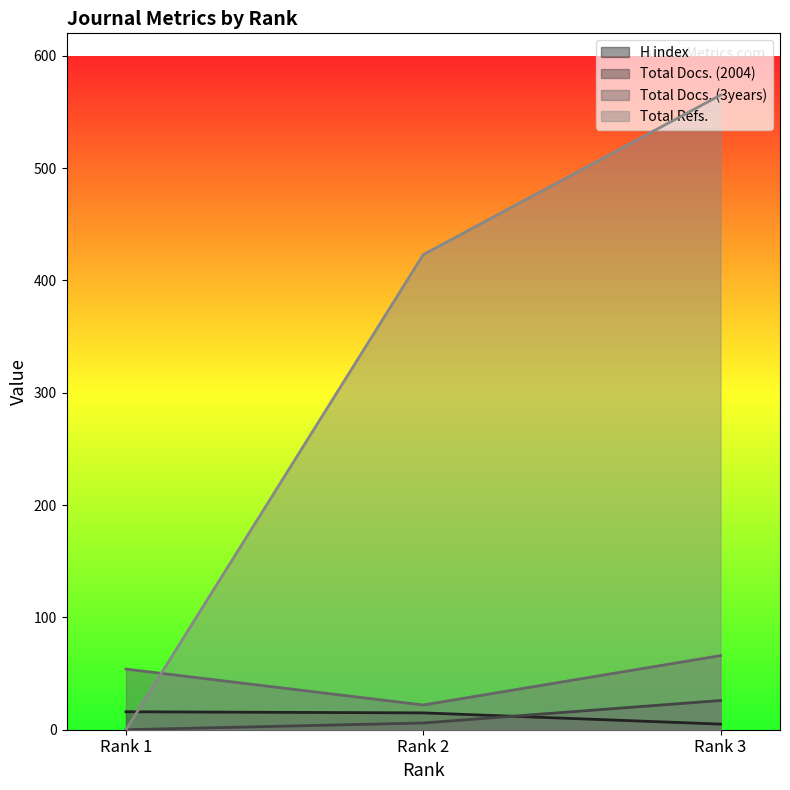

How many Total Docs. (2004) values are between 0 and 26?

3